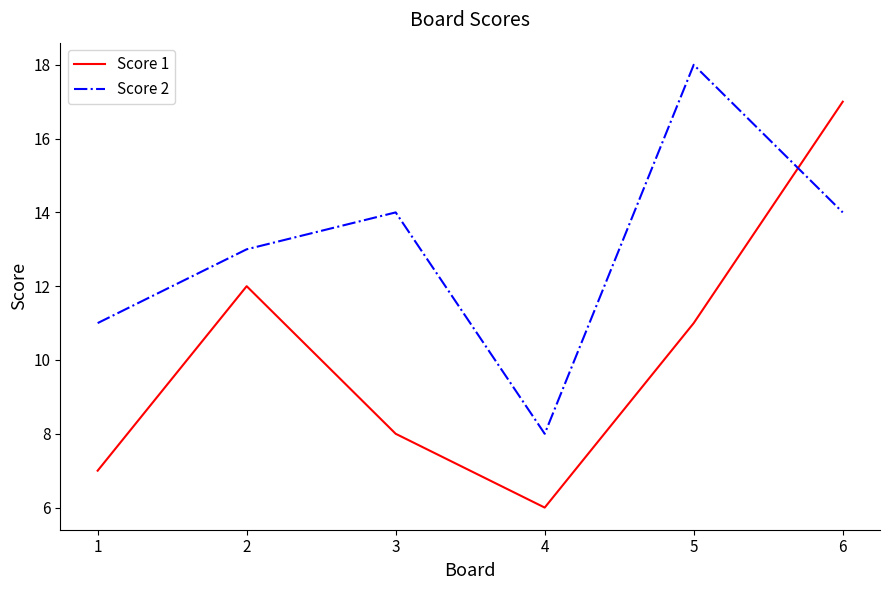

At which category does Score 1 reach its first local valley?

4